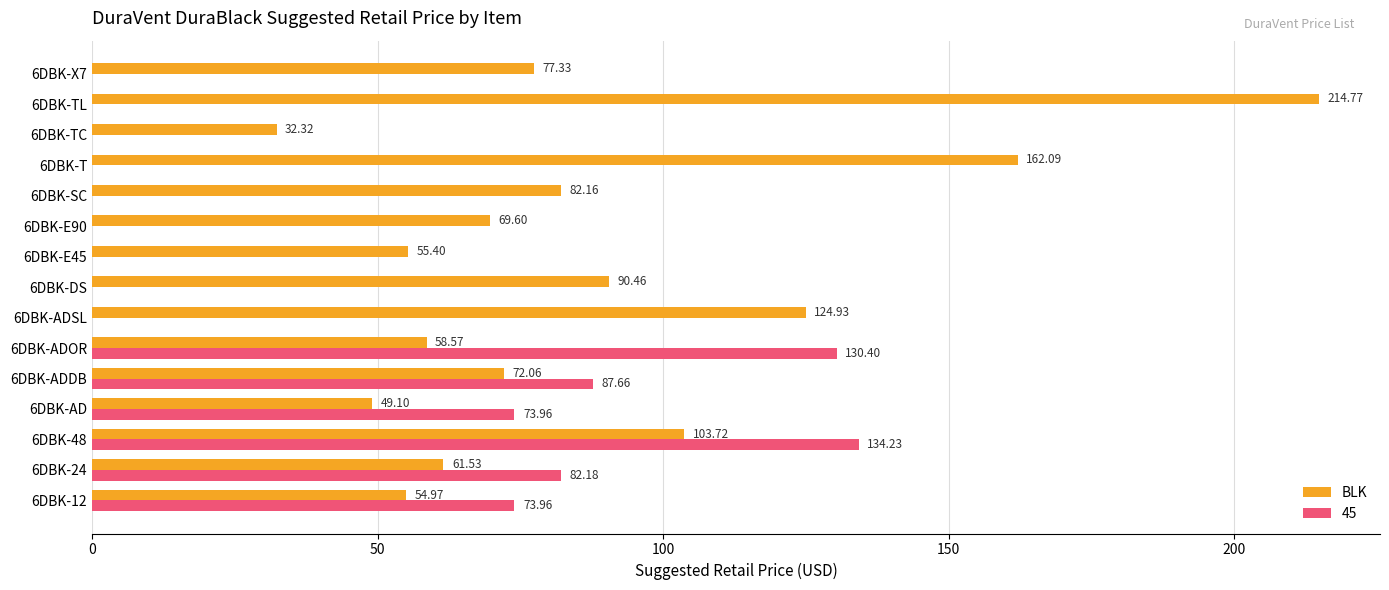

What is the sum of all BLK values?

1309.0